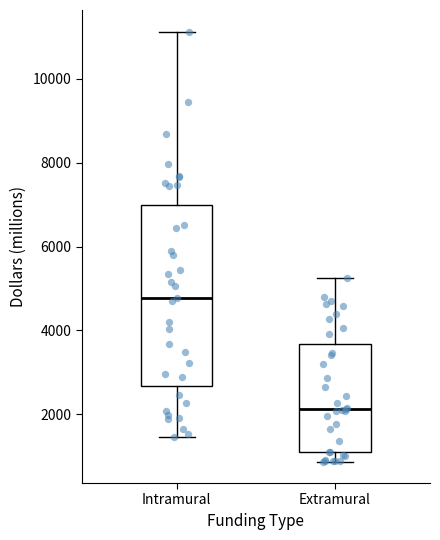

Where is the lower edge of the box for Extramural on the y-axis? The values are not printed on the chart, so give them approximately, as read against the axis.

1000